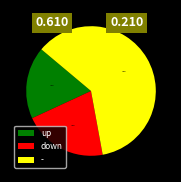

Is it true that up is 8% of the pie?

False